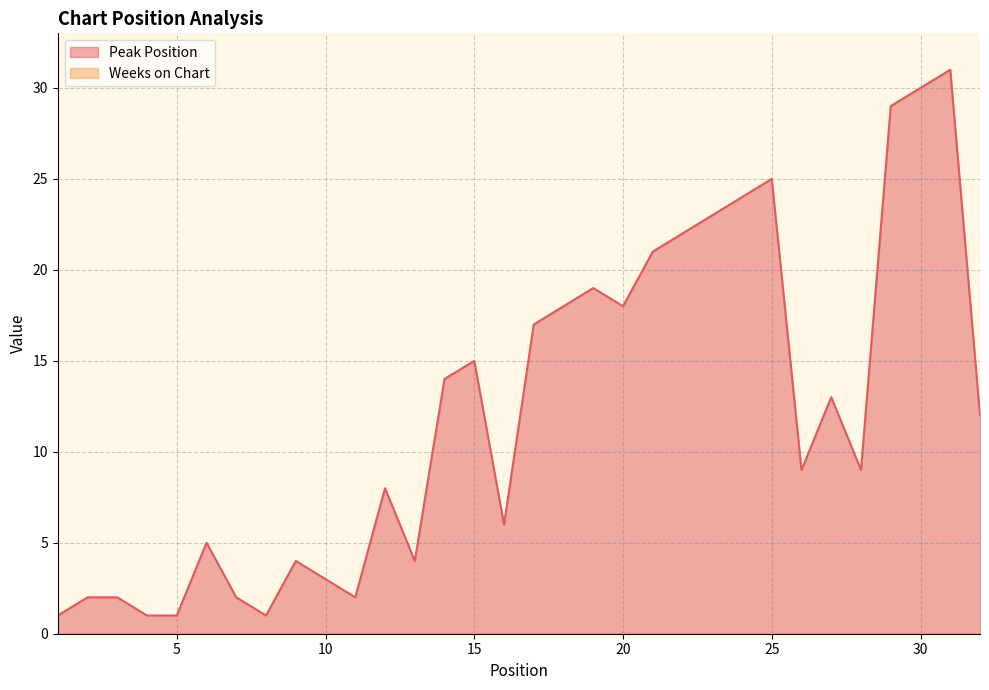

True or false: the data shows 8 at 12.

True